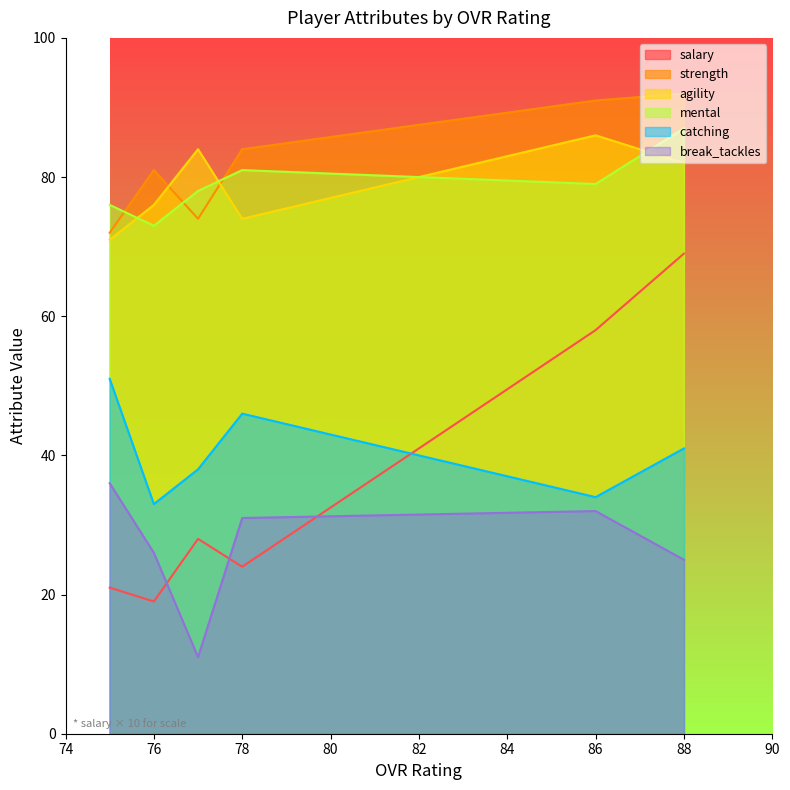

Reading left to right, extract all data points from this chart.

salary: 88=6.9	86=5.8	78=2.4	77=2.8	76=1.9	75=2.1
strength: 88=92.0	86=91.0	78=84.0	77=74.0	76=81.0	75=72.0
agility: 88=82.0	86=86.0	78=74.0	77=84.0	76=76.0	75=71.0
mental: 88=87.0	86=79.0	78=81.0	77=78.0	76=73.0	75=76.0
catching: 88=41.0	86=34.0	78=46.0	77=38.0	76=33.0	75=51.0
break_tackles: 88=25.0	86=32.0	78=31.0	77=11.0	76=26.0	75=36.0